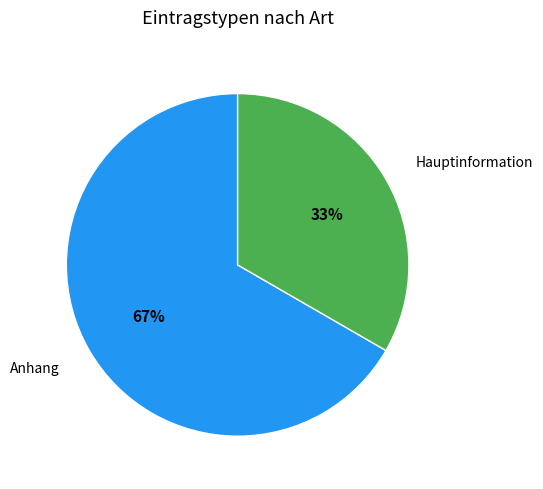

Which slice represents more than half of the pie?

Anhang